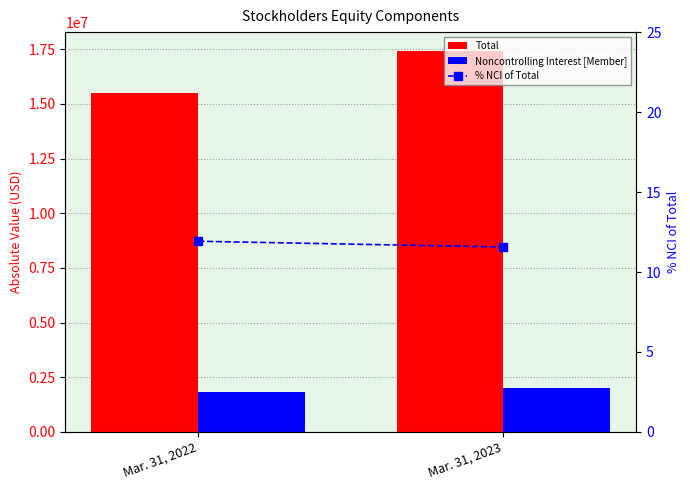

What is the sum of all % NCI of Total values?

23.5